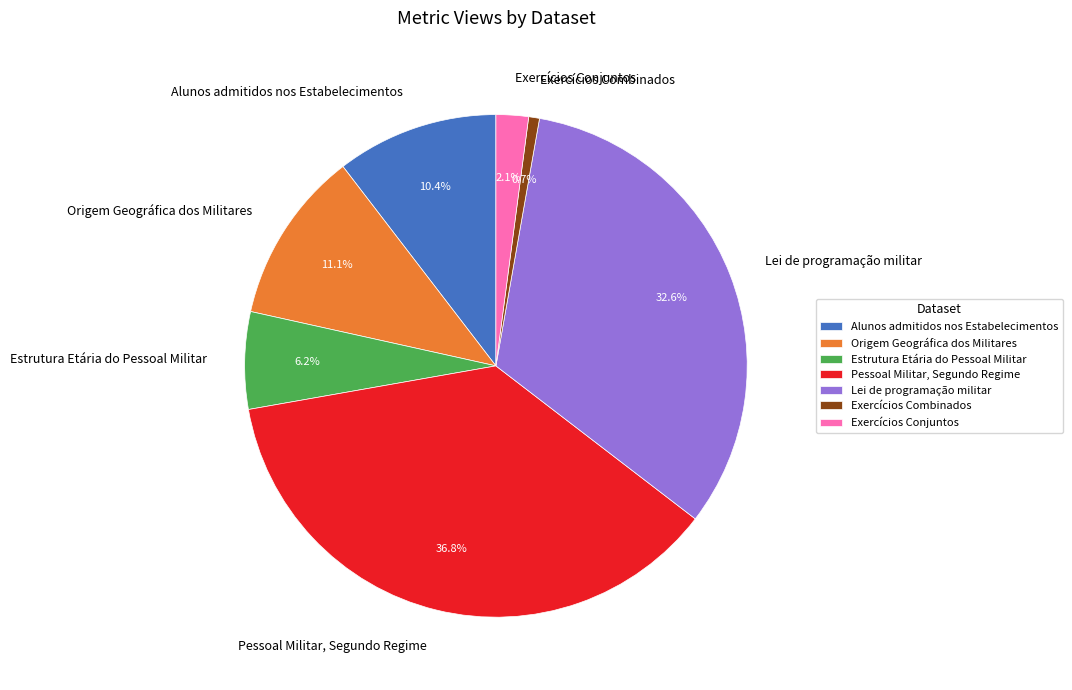

To the nearest percent, what portion does Exercícios Conjuntos represent?

2%